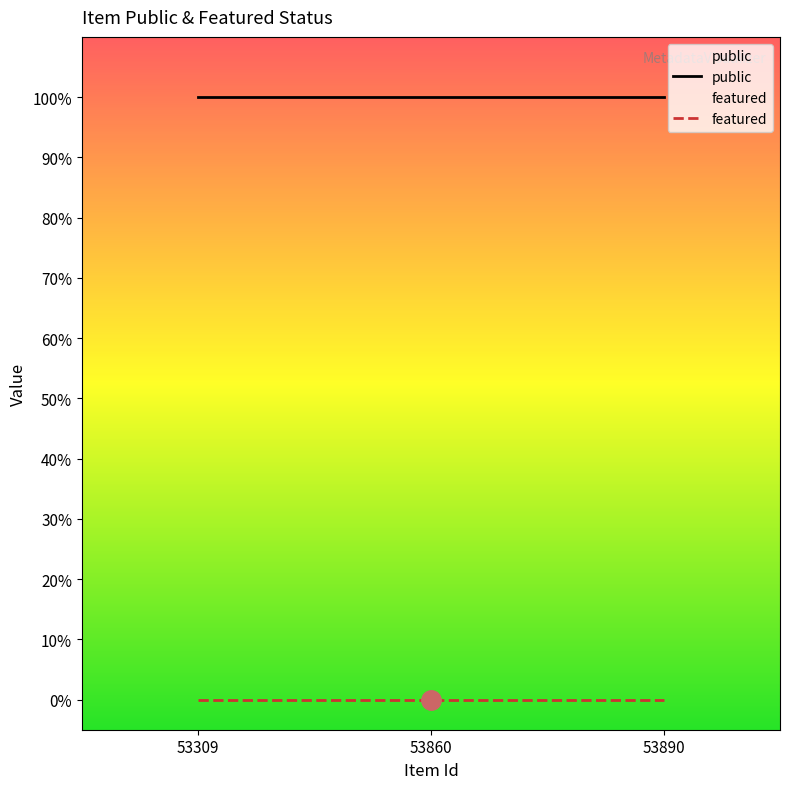

Reading right to left, list all the values displayed in this chart.

public: 53890=1	53860=1	53309=1
featured: 53890=0	53860=0	53309=0